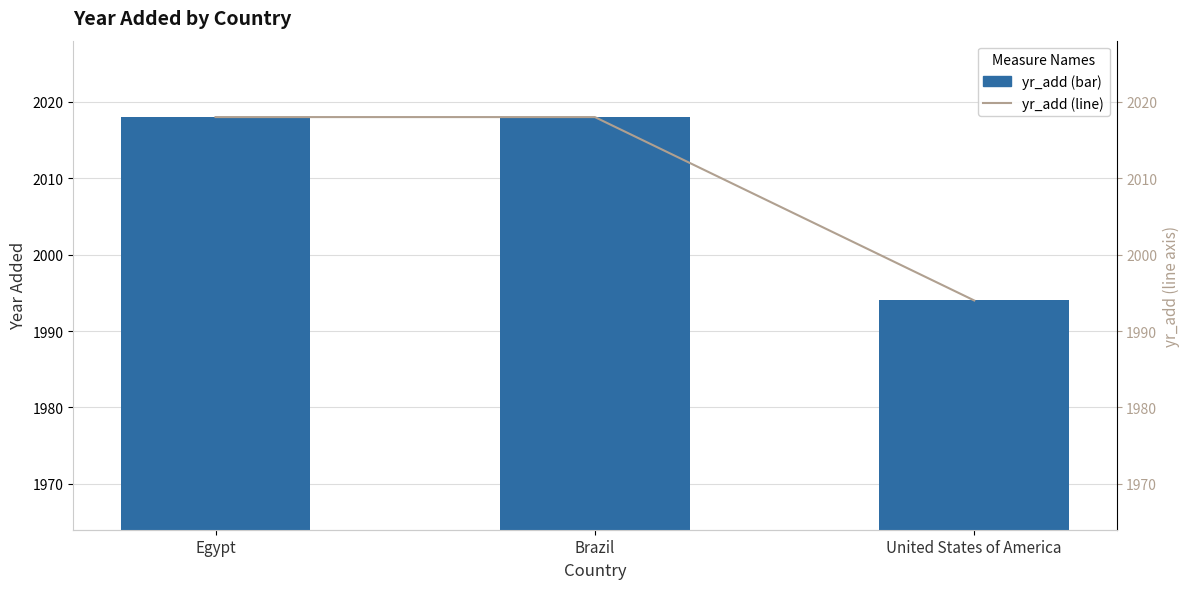

List the series in order of their peak value, highest first.

yr_add, yr_add (line)